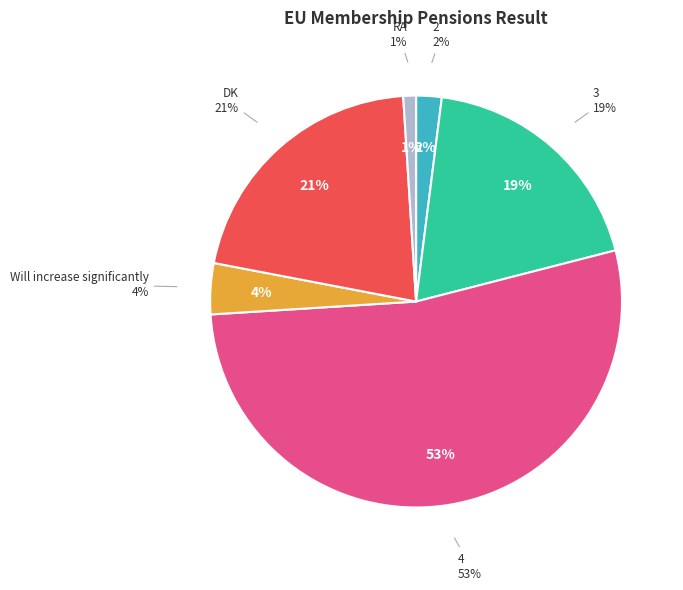

Approximately how many times larger is the value at RA compared to 3?

0.1